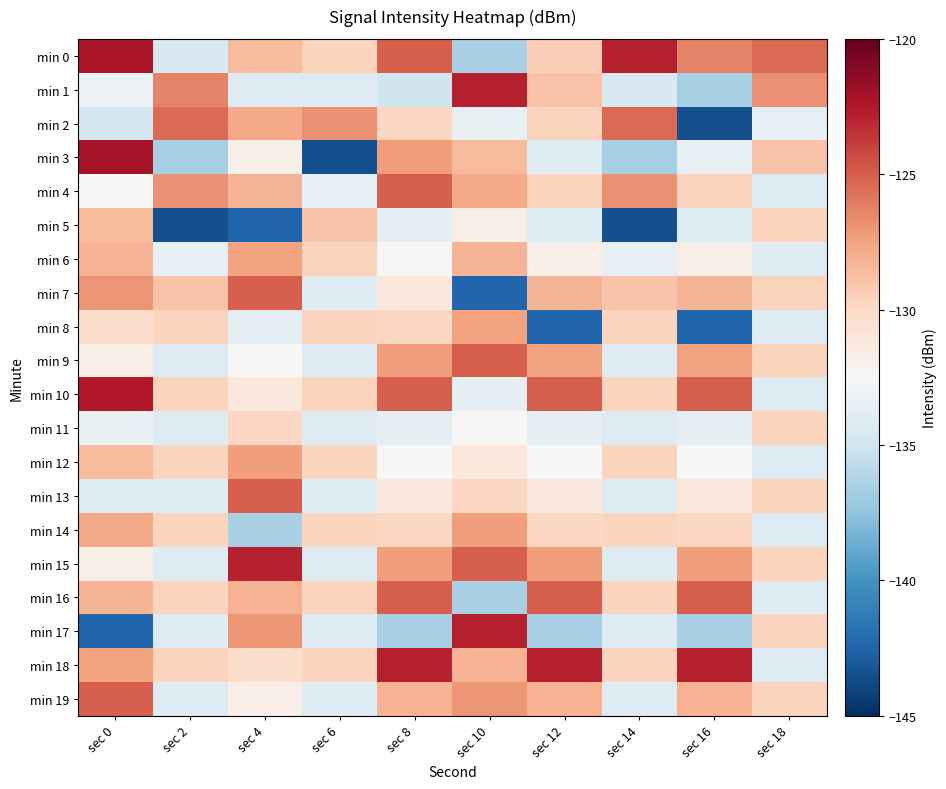

At which category does the chart reach its peak across all series?

sec 0